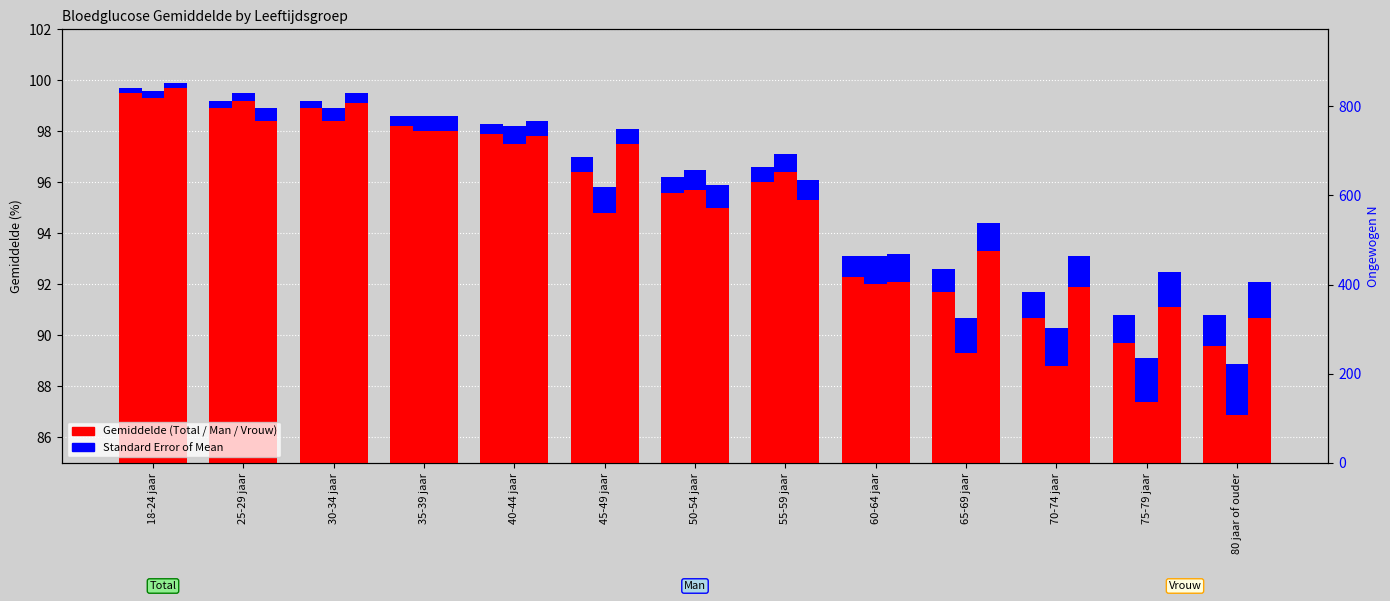

Between 50-54 jaar and 60-64 jaar, which series saw the biggest shift?

Man